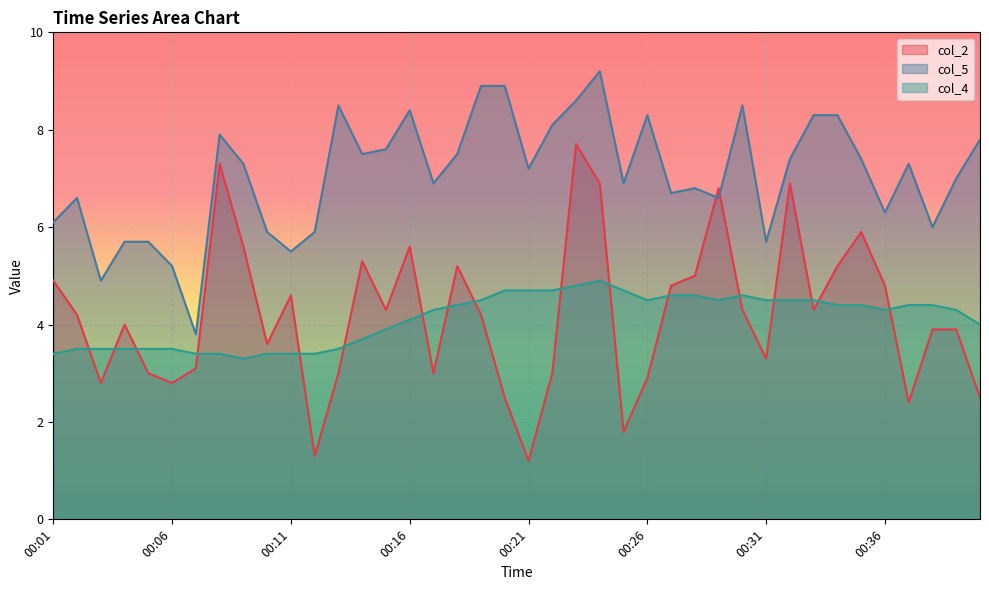

Does the chart display data point markers on the line(s)?

No